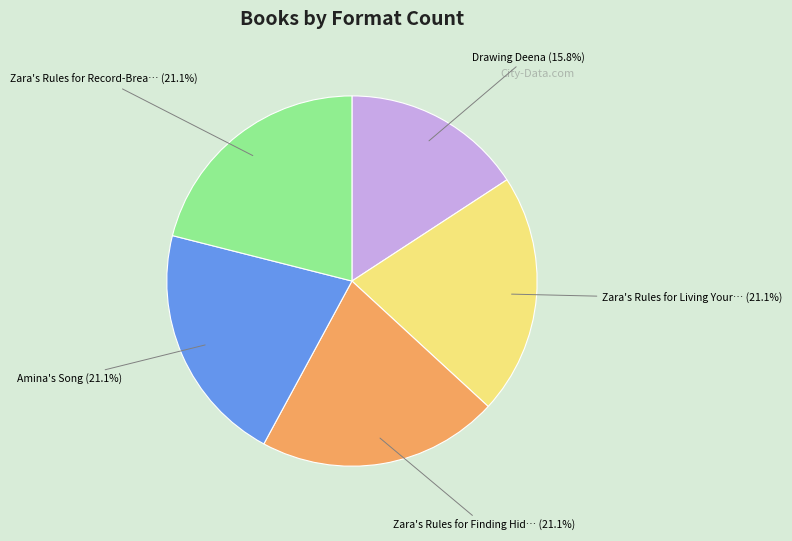

Does any single category account for the majority?

No